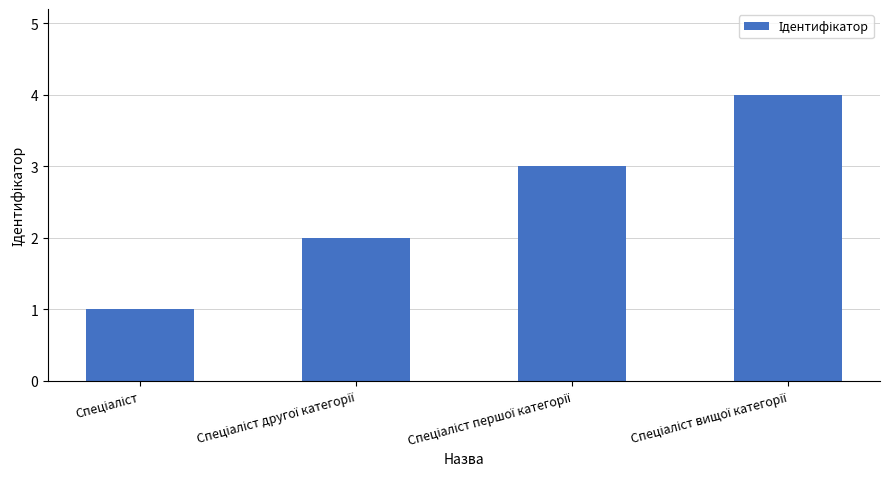

How many values are between 2 and 4?

3